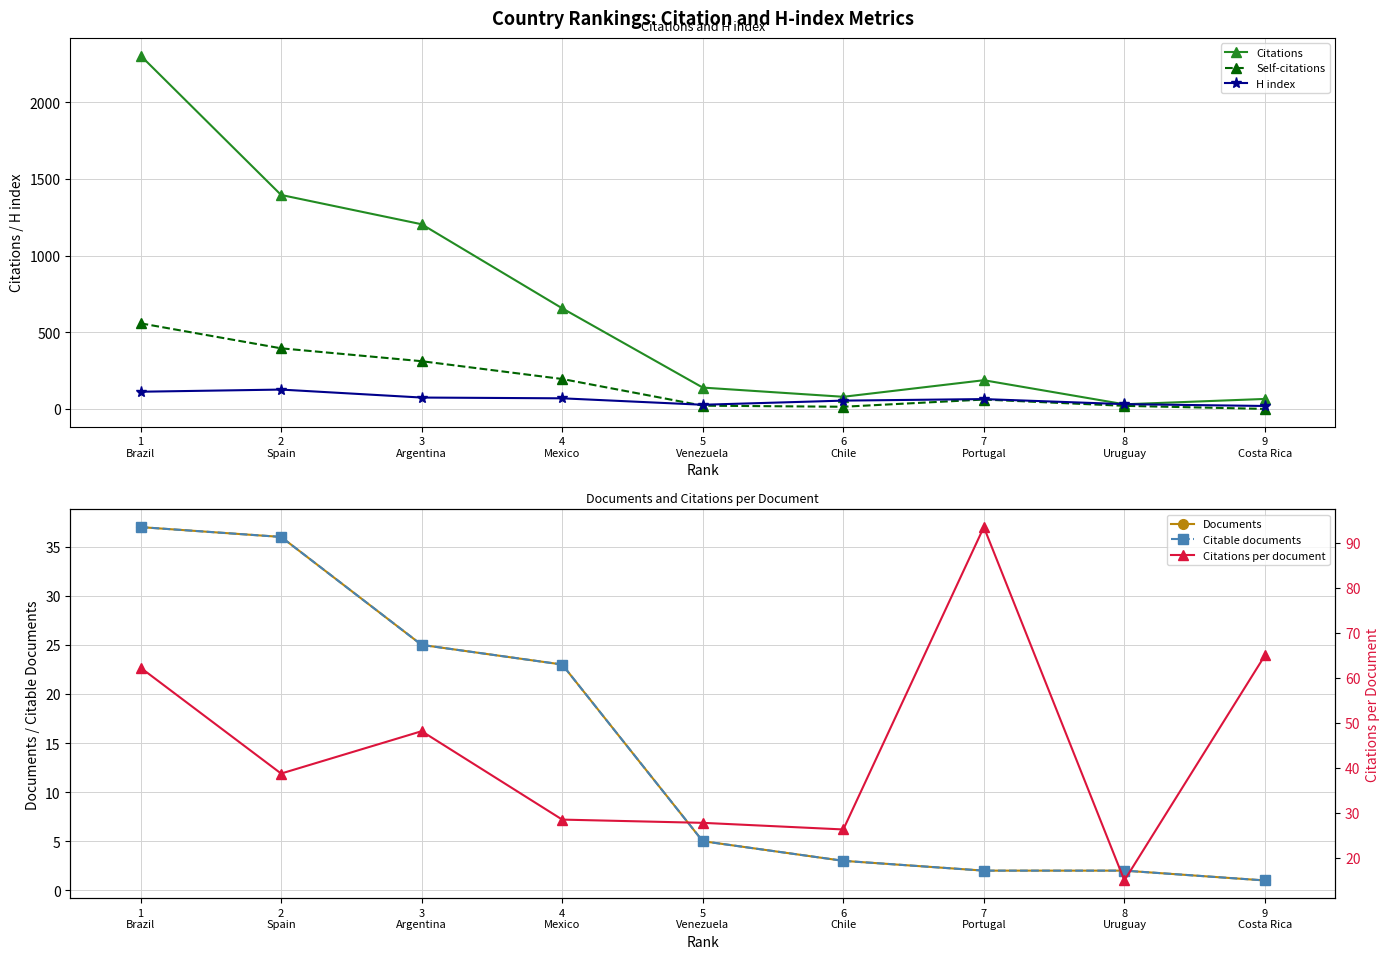

Does the chart display data point markers on the line(s)?

Yes